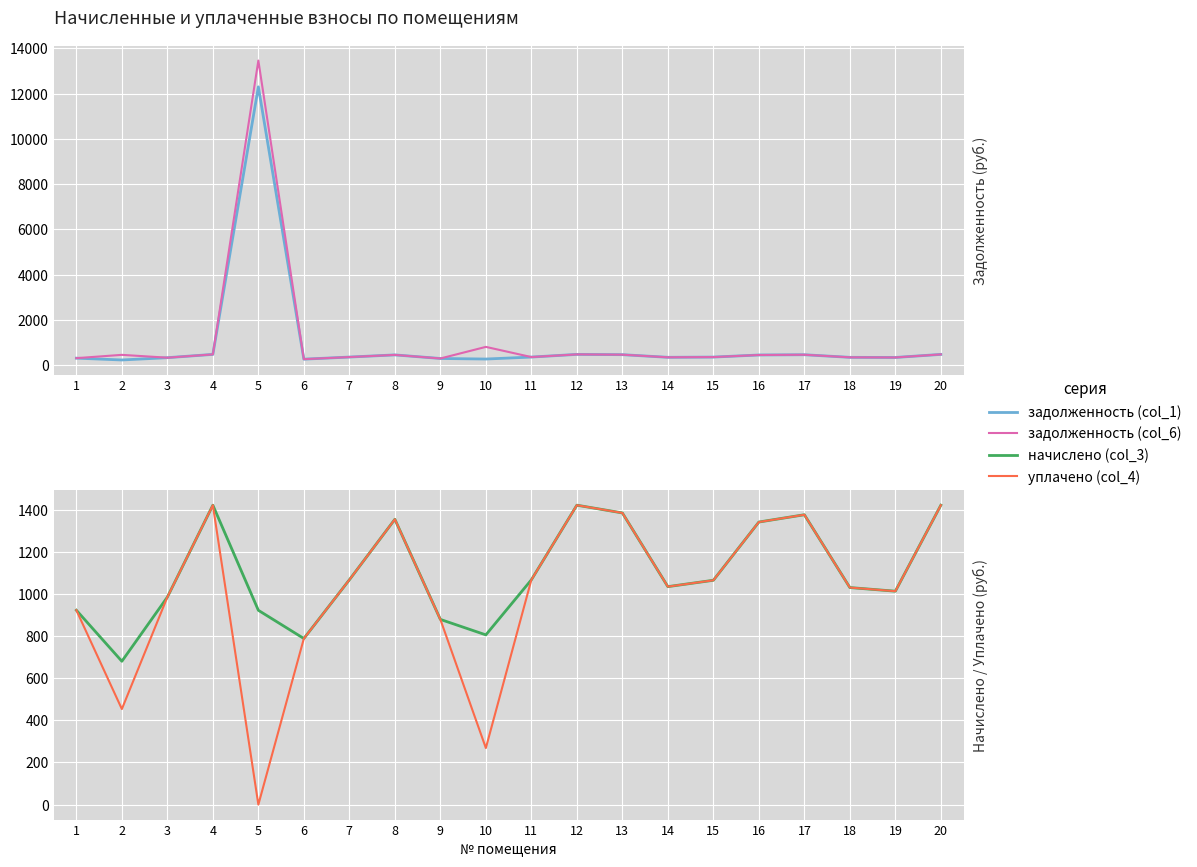

Reading left to right, transcribe all the data shown in this chart.

задолженность (col_1): 307.6	227.1	328.3	473.8	12302.3	262.8	355.7	451.4	293.0	268.6	355.7	473.8	461.5	344.9	355.0	447.0	458.6	343.4	337.7	473.8
задолженность (col_6): 307.6	453.6	328.3	473.8	13465.0	262.8	355.7	451.4	293.0	806.0	355.7	473.8	461.5	344.9	355.0	447.1	458.6	343.4	337.7	473.8
начислено (col_3): 922.7	680.4	985.0	1421.3	922.3	788.4	1067.0	1354.3	879.1	805.7	1067.0	1421.3	1384.6	1034.6	1064.9	1341.4	1375.9	1030.3	1013.0	1421.3
уплачено (col_4): 922.7	453.6	985.0	1421.3	0.0	788.4	1067.0	1354.3	879.1	268.6	1067.0	1421.3	1384.6	1034.6	1064.9	1341.3	1375.9	1030.3	1013.0	1421.3